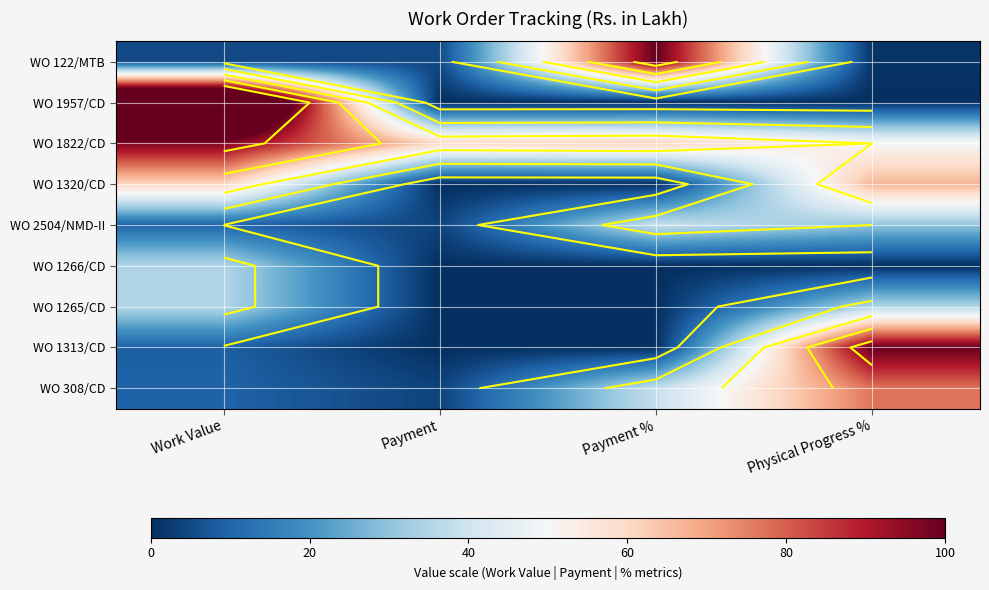

Count the number of data series in this chart.

9